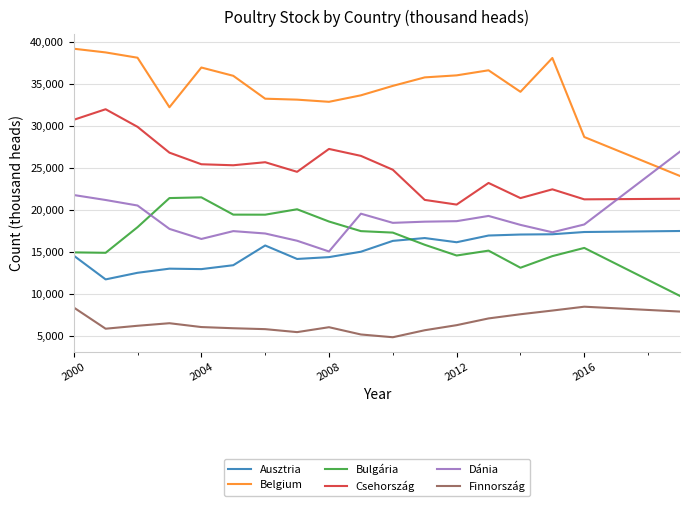

Which series has the largest range (max minus min)?

Belgium